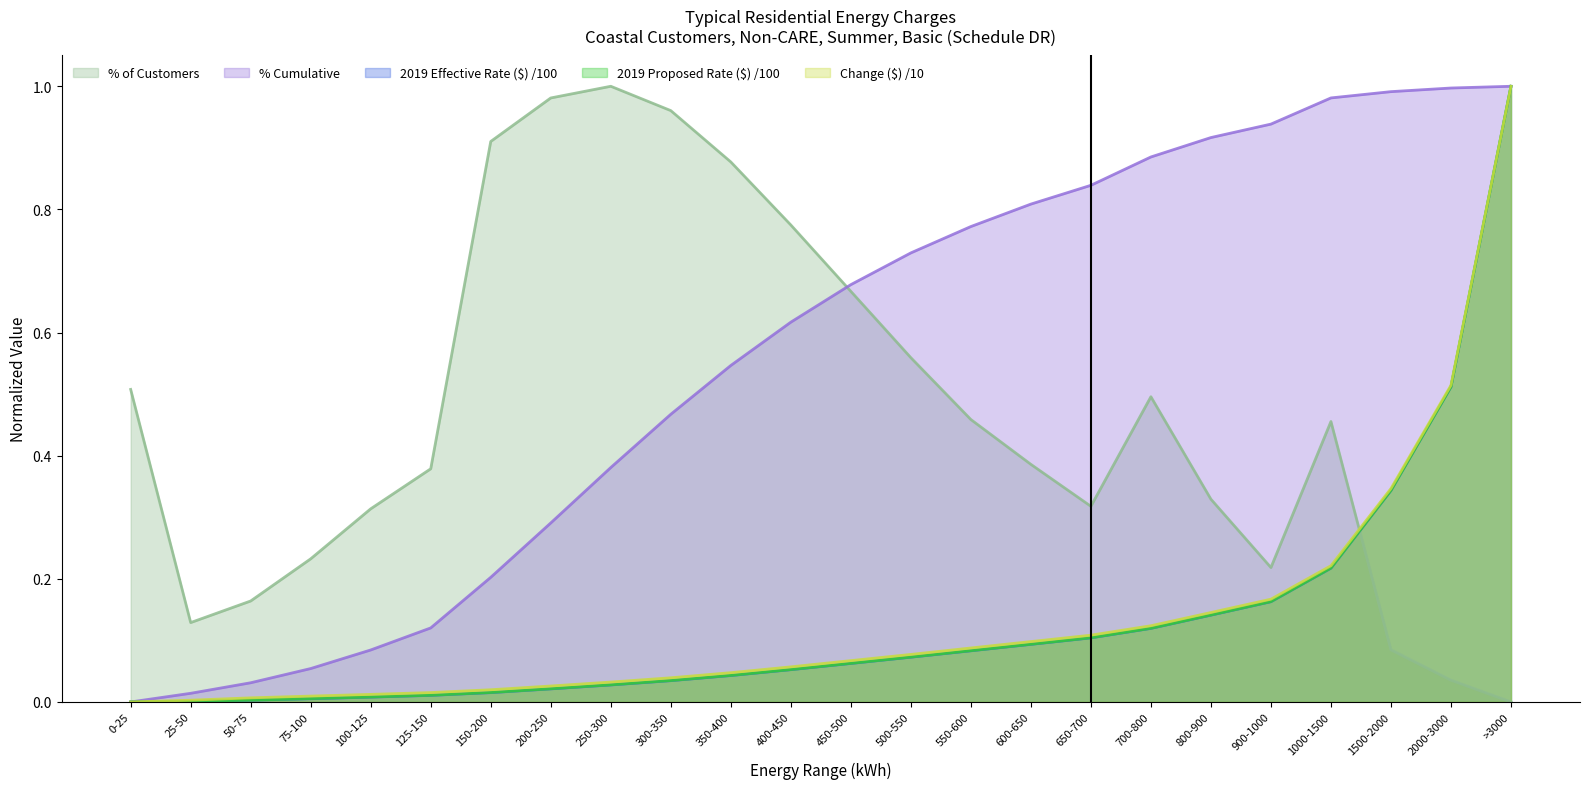

The value of % of Customers at 100-125 is 0.2. True or false?

False